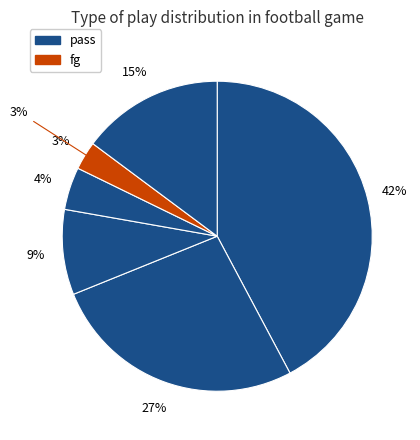

Does punt represent more than half of the total?

No